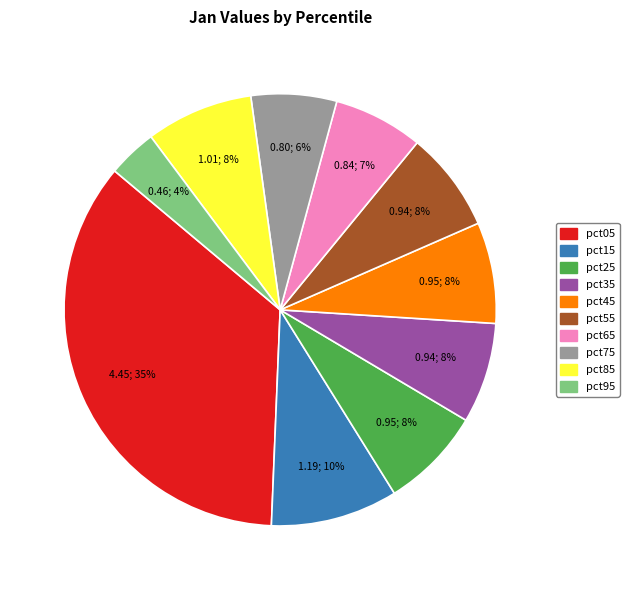

How many segments does this pie chart have?

10